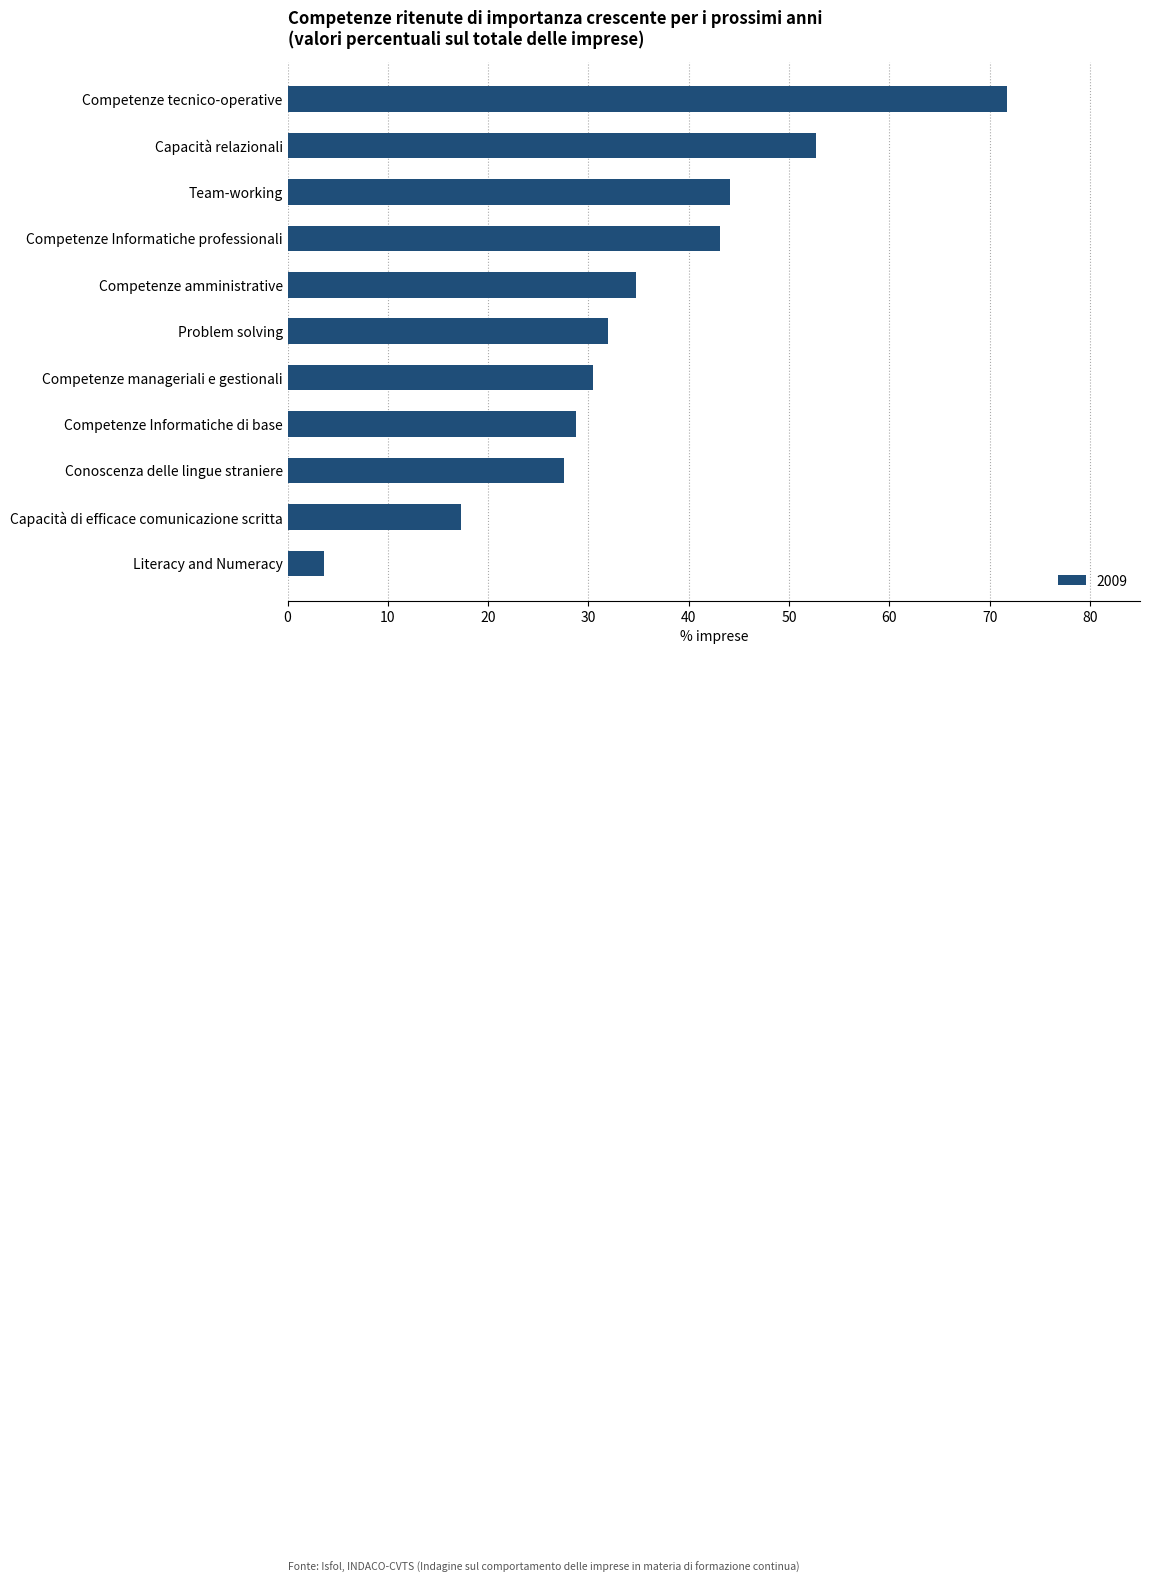

List the labels in order of value, smallest first.

Literacy and Numeracy, Capacità di efficace comunicazione scritta, Conoscenza delle lingue straniere, Competenze Informatiche di base, Competenze manageriali e gestionali, Problem solving, Competenze amministrative, Competenze Informatiche professionali, Team-working, Capacità relazionali, Competenze tecnico-operative